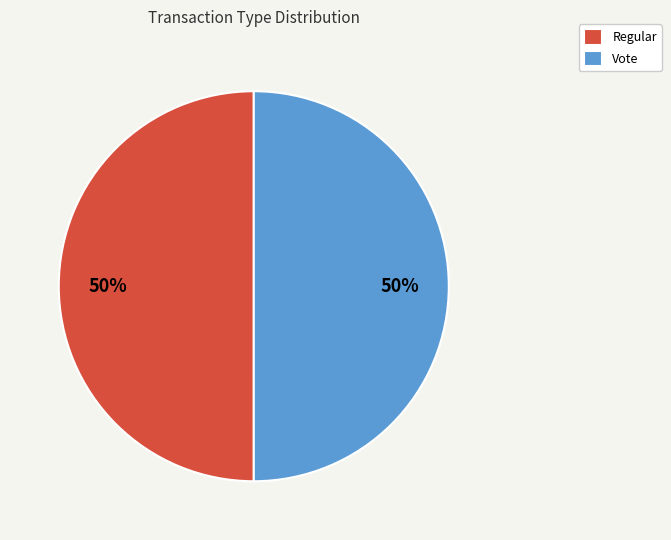

What percentage is the Vote slice, to the nearest percent?

50%